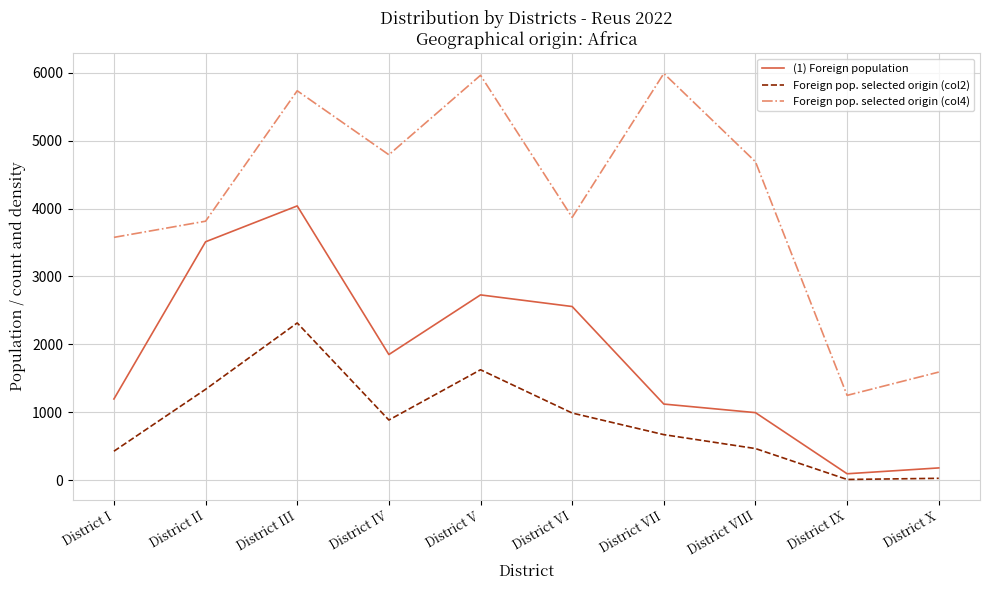

What is the total value across all series at District IX?

1358